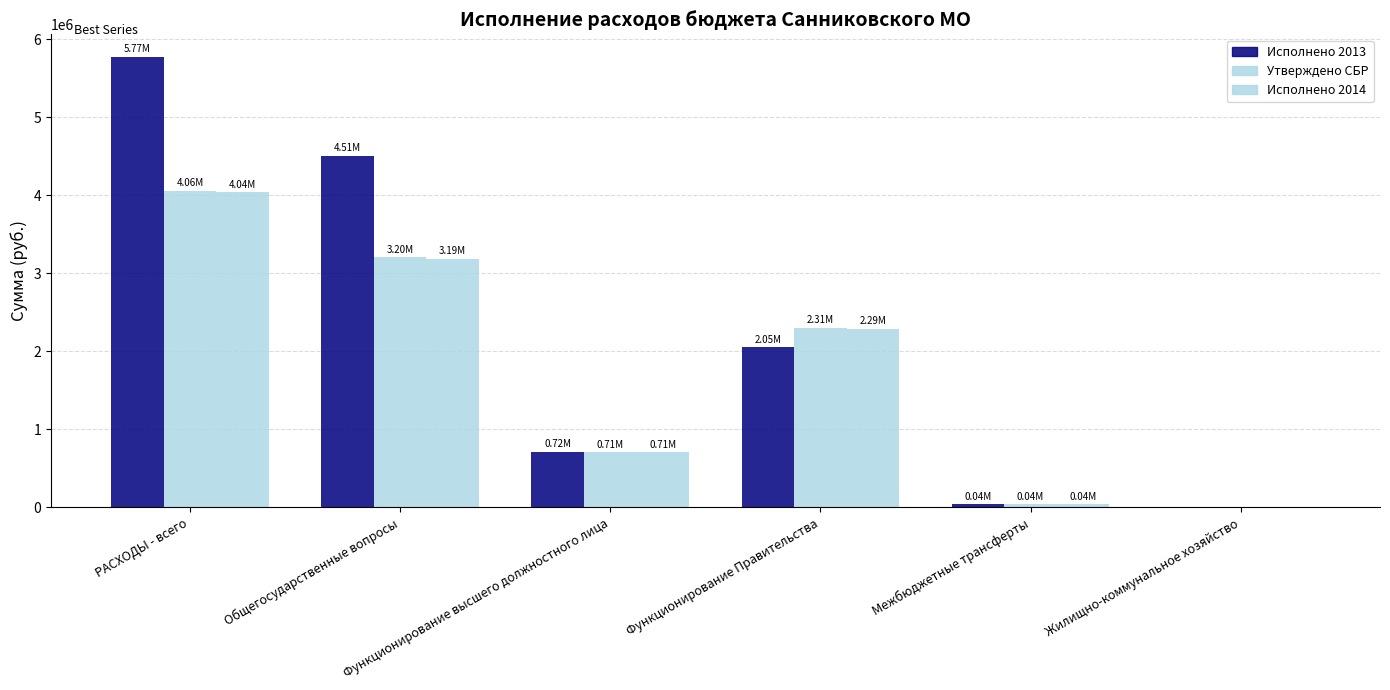

How many data points does each series have?

6